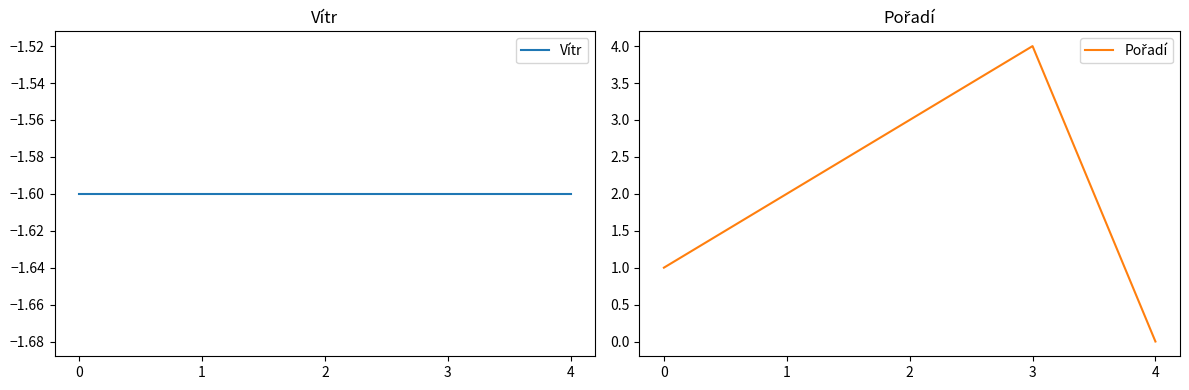

At which category is the sum across all series the highest?

3